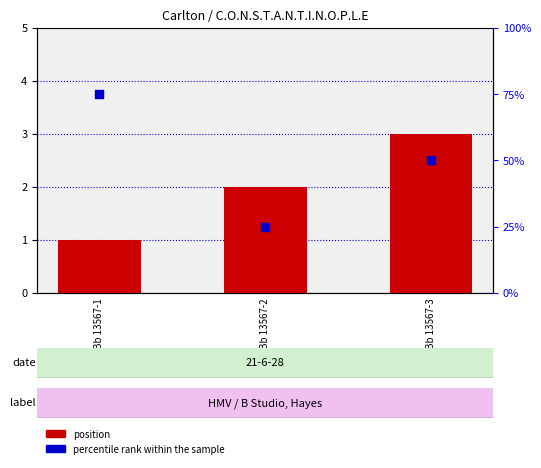

Which series has the widest spread of Y values?

percentile rank within the sample